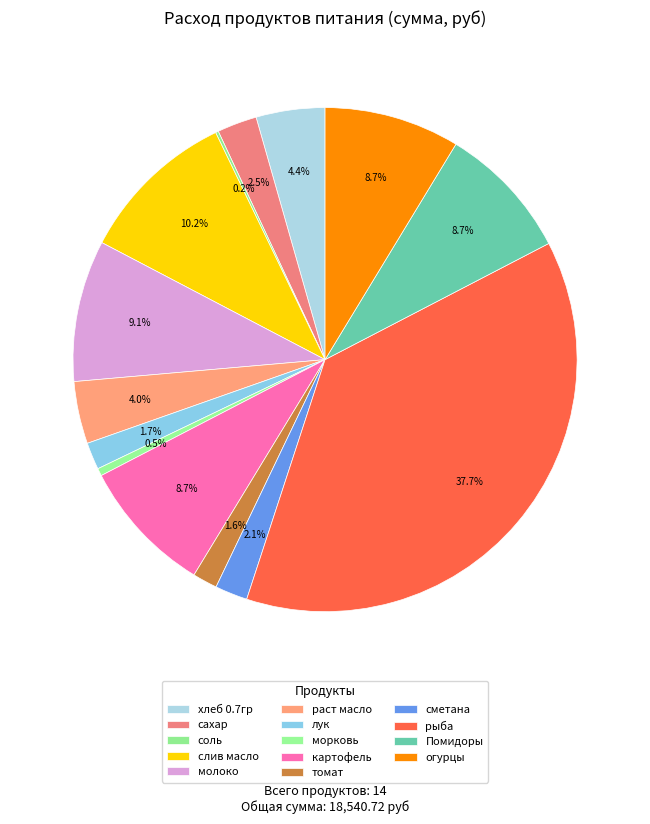

Is сахар the majority of the pie?

No